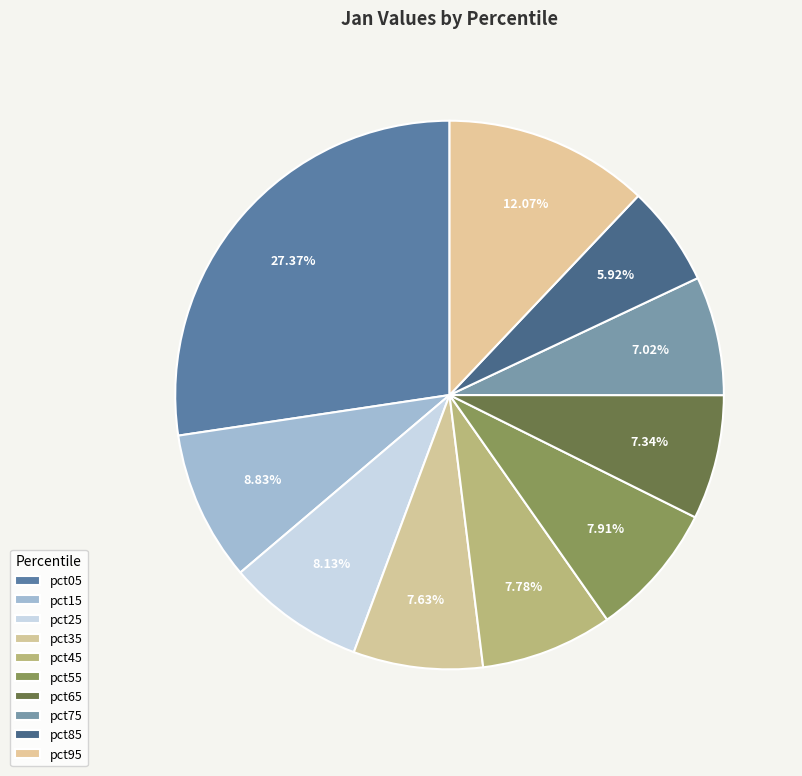

Is there any slice that represents more than half of the pie?

No